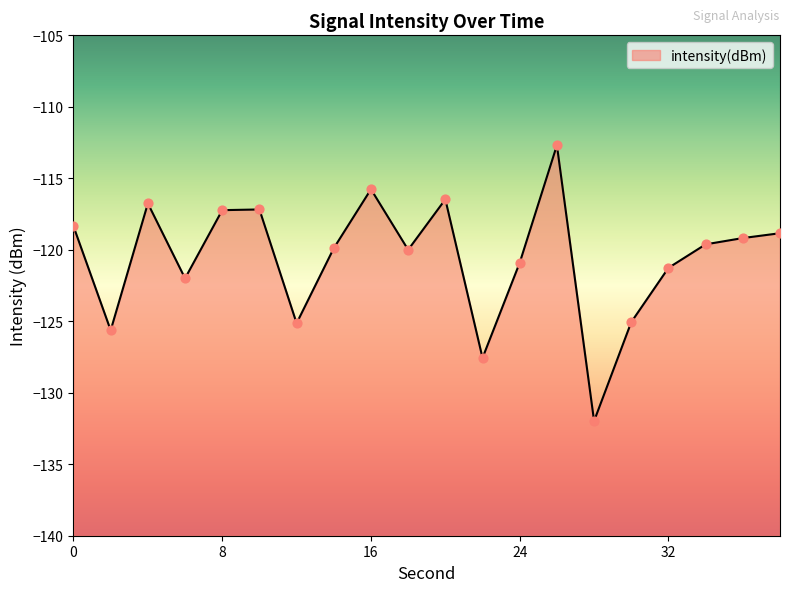

Between 38 and 24, which is larger?

38